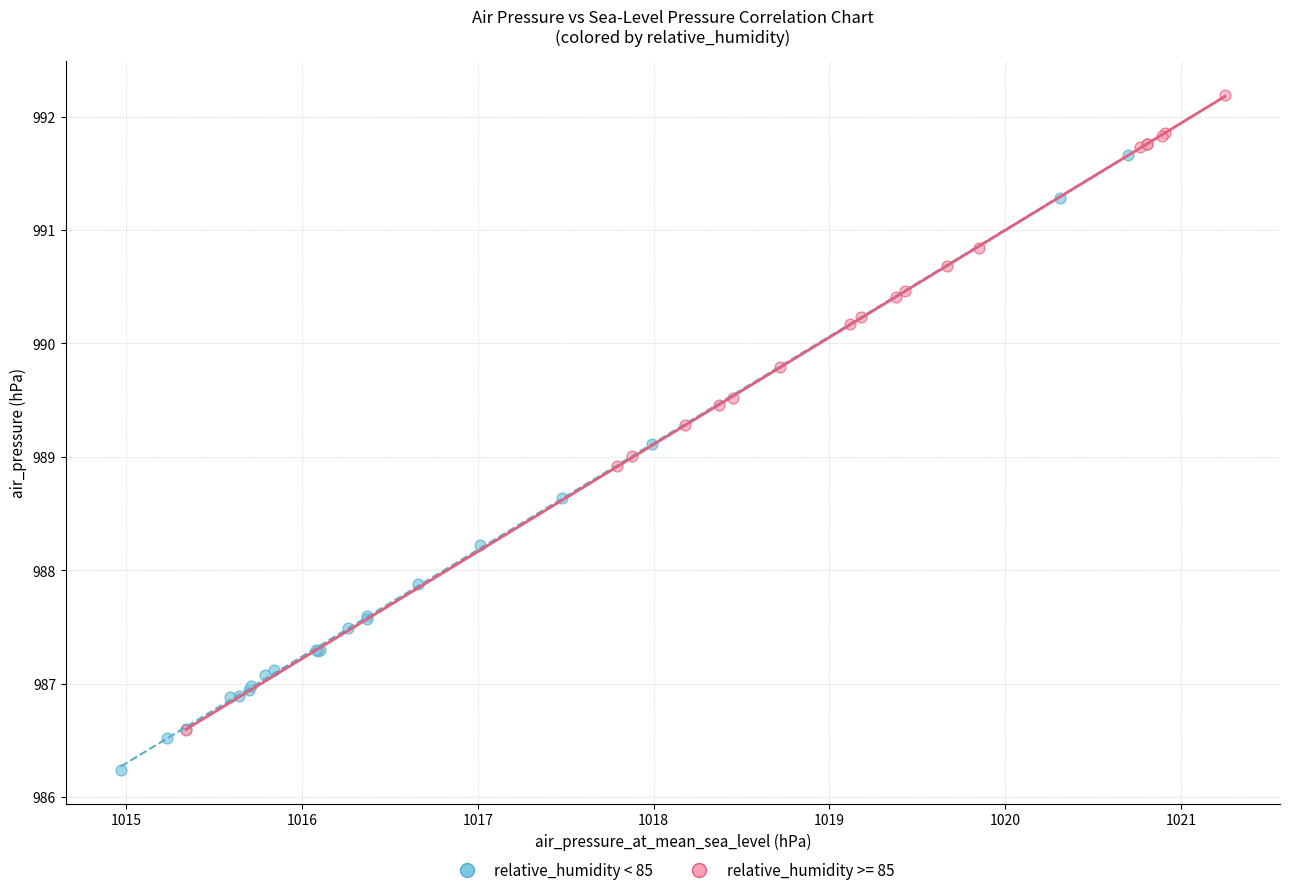

Which series contains the lowest Y value?

relative_humidity < 85